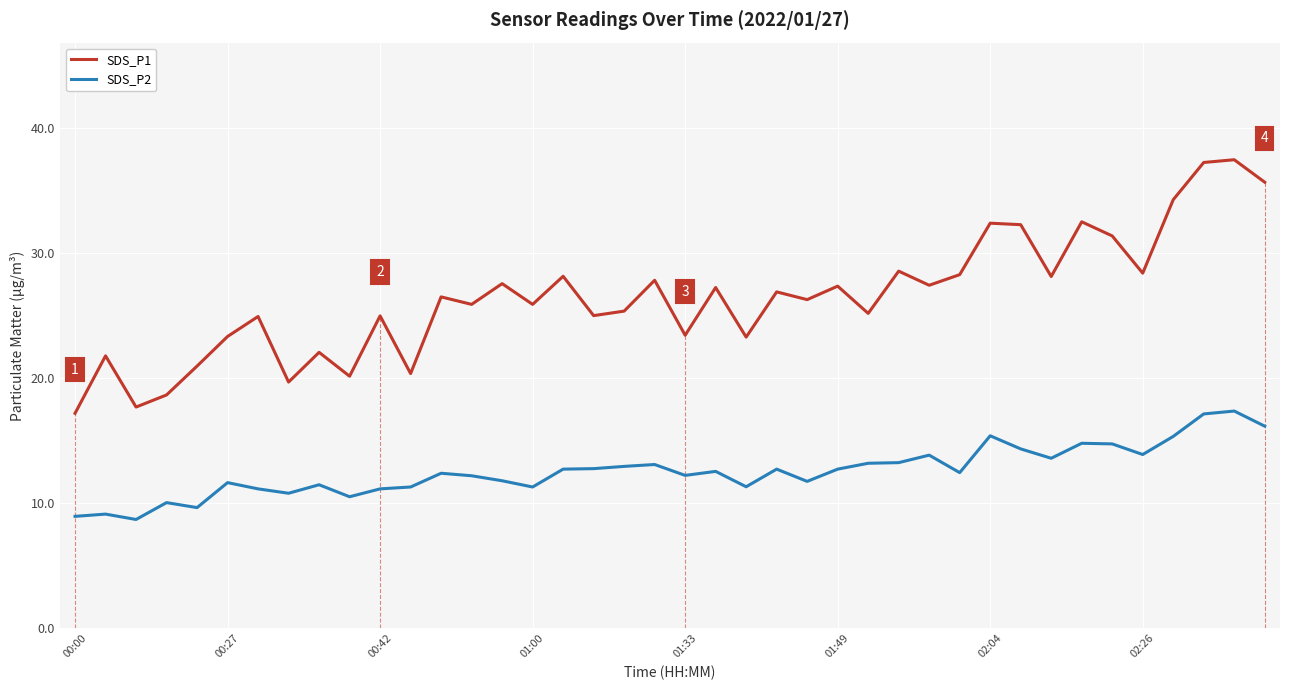

Which series has the largest total across all categories?

SDS_P1